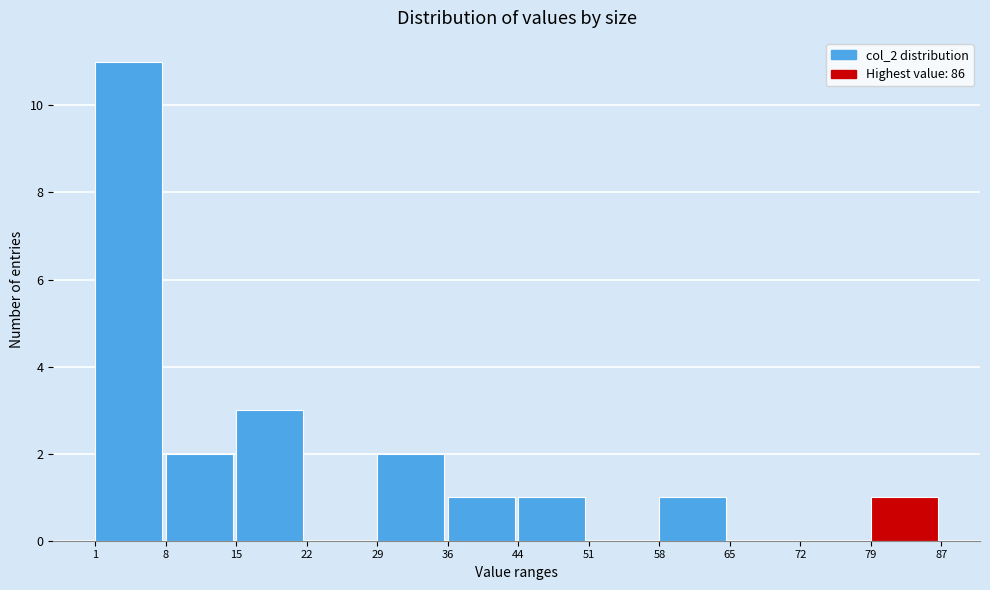

How tall is the bar that spans 15 to 22 on the x-axis? The values are not printed on the chart, so give them approximately, as read against the axis.

3